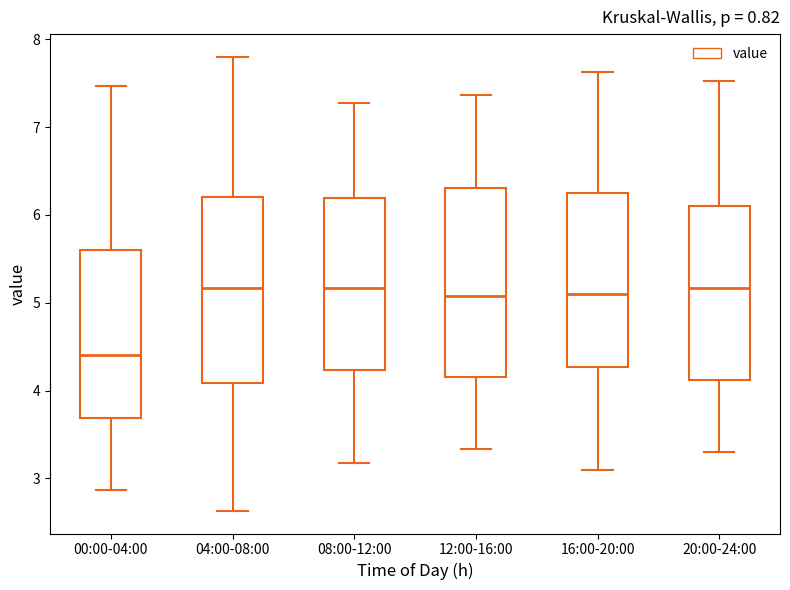

Where is the upper edge of the box for 08:00-12:00 on the y-axis? The values are not printed on the chart, so give them approximately, as read against the axis.

6.2